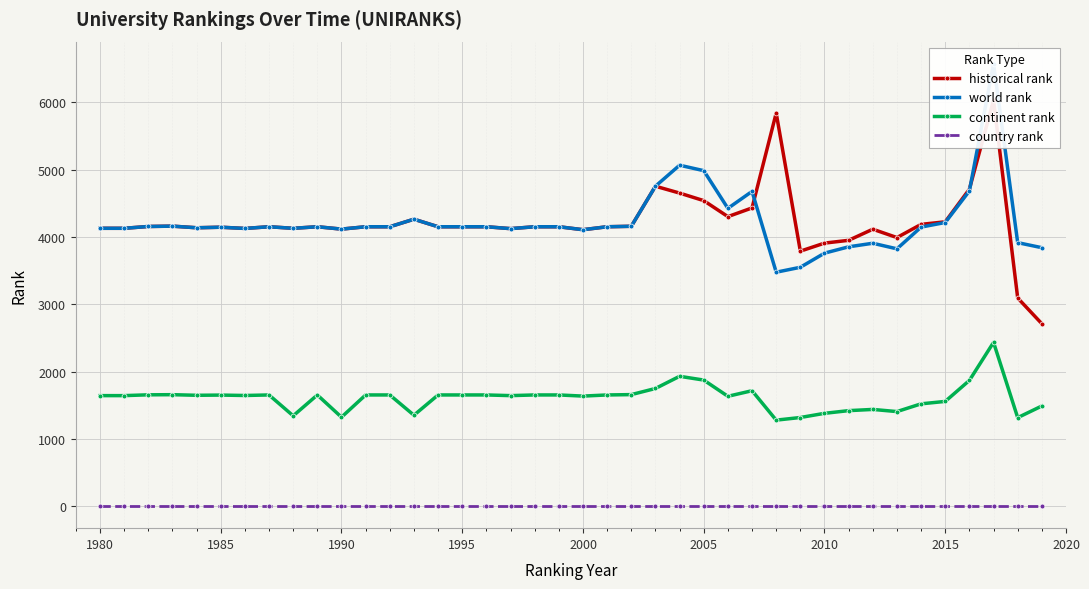

Which series has the largest total across all categories?

world rank